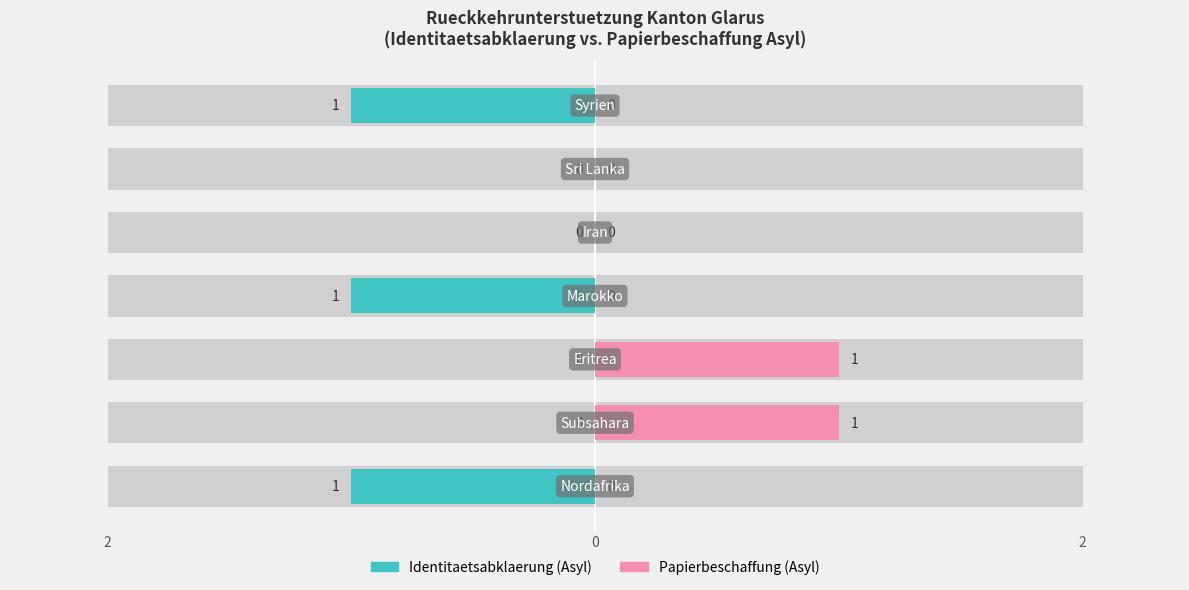

What is the label of the 6th bar from the right?

Subsahara